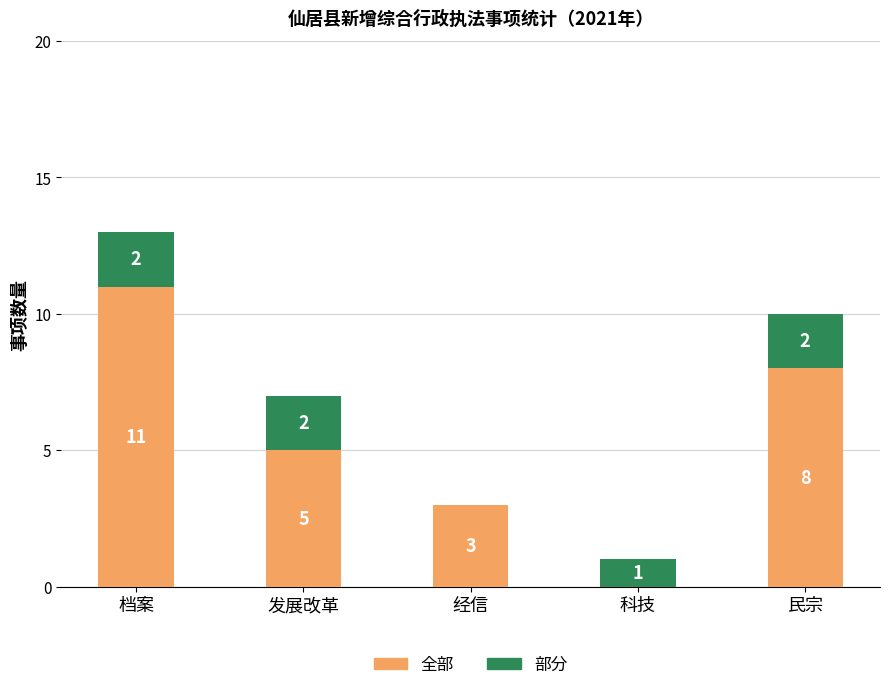

How many distinct data groups are displayed?

2